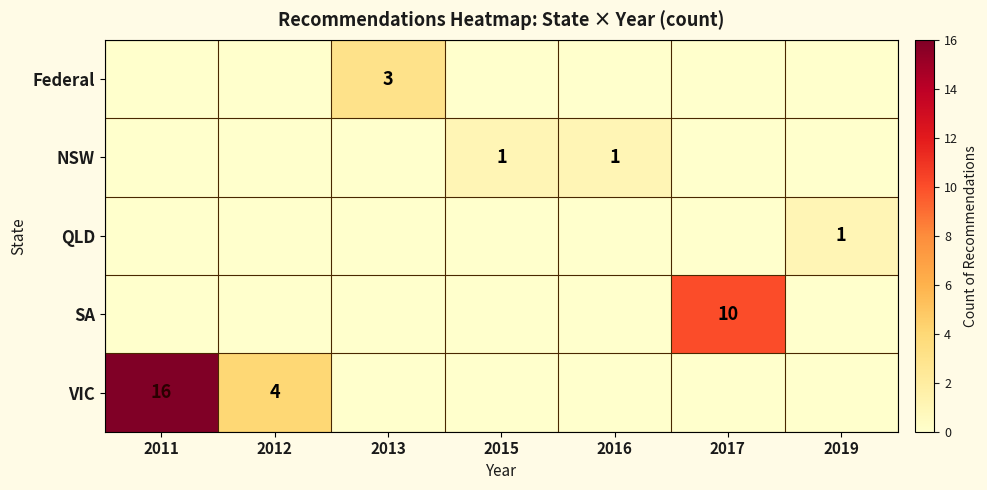

The VIC series shows 1 at 2012. True or false?

False